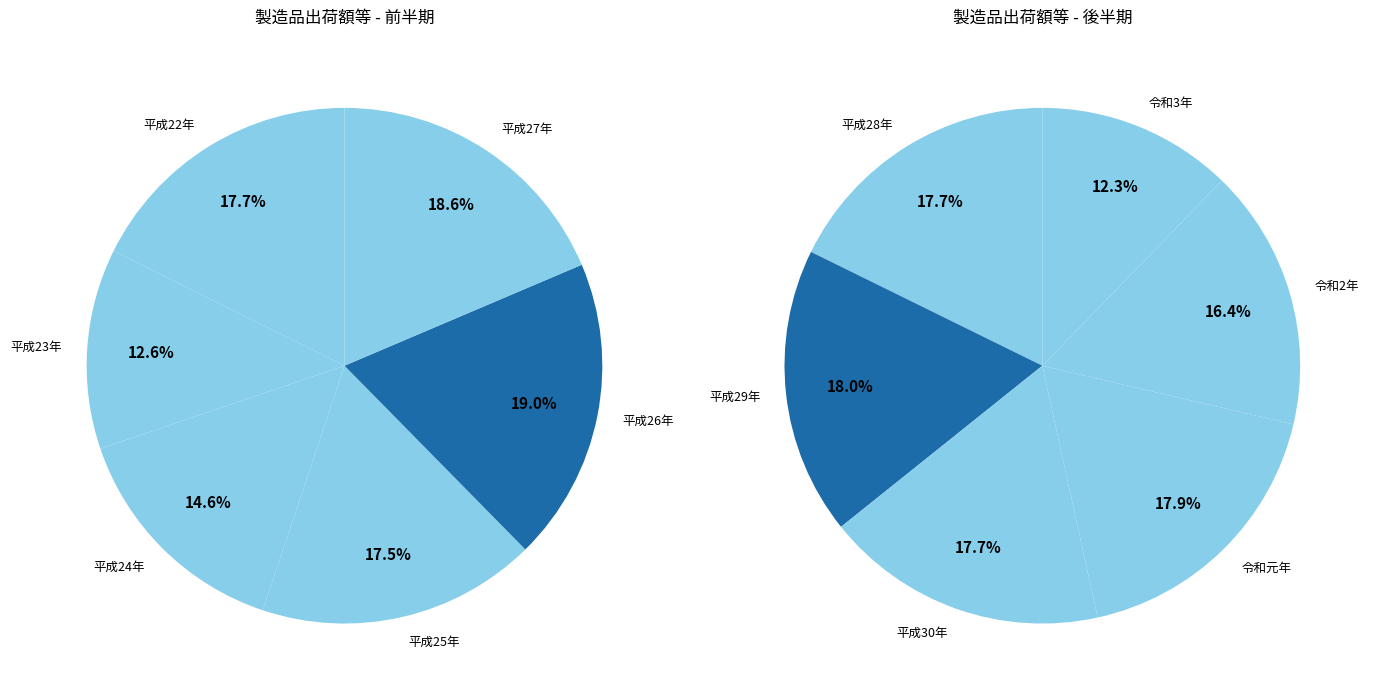

How much of the chart is everything except 平成25年?

91.2%